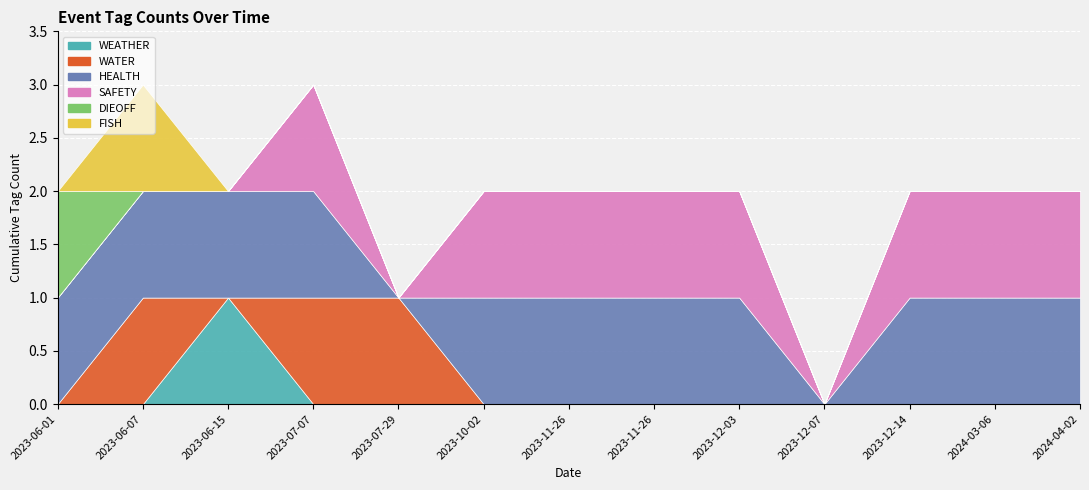

True or false: HEALTH has more than 0 points higher than both neighbors.

False